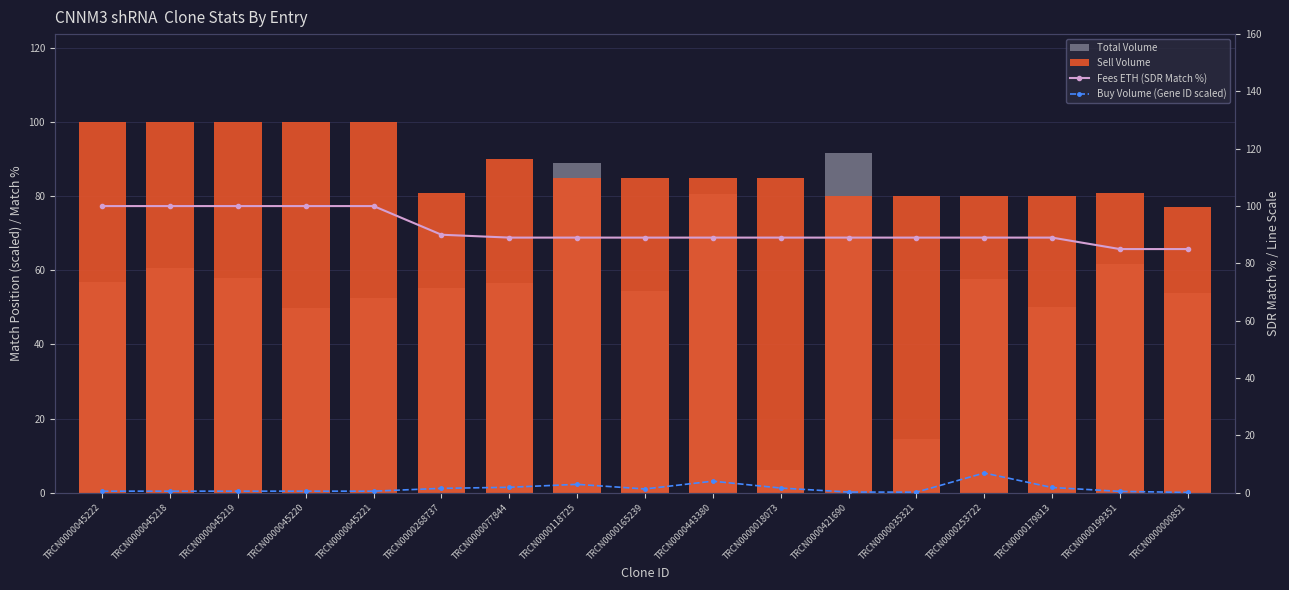

The value of Fees ETH (SDR Match %) at TRCN0000045219 is 67.4. True or false?

False